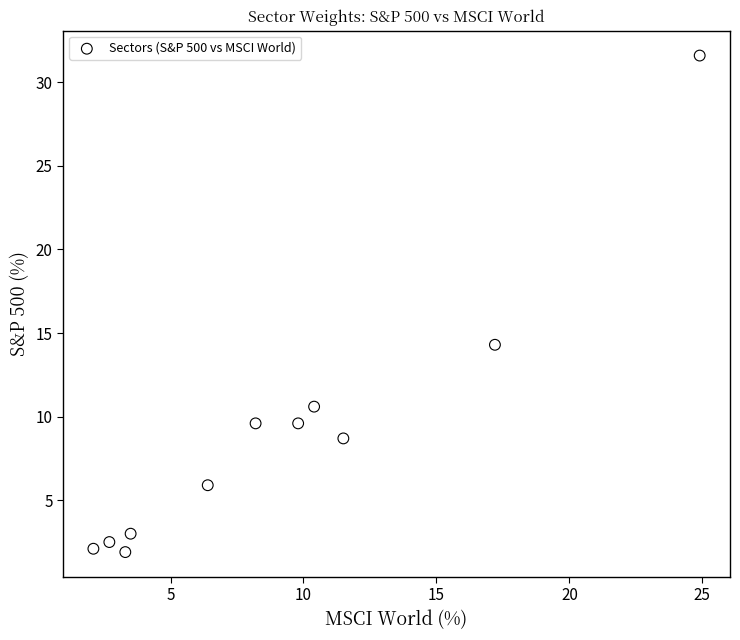

What Y value in the scatter plot is closest to 16?

14.3